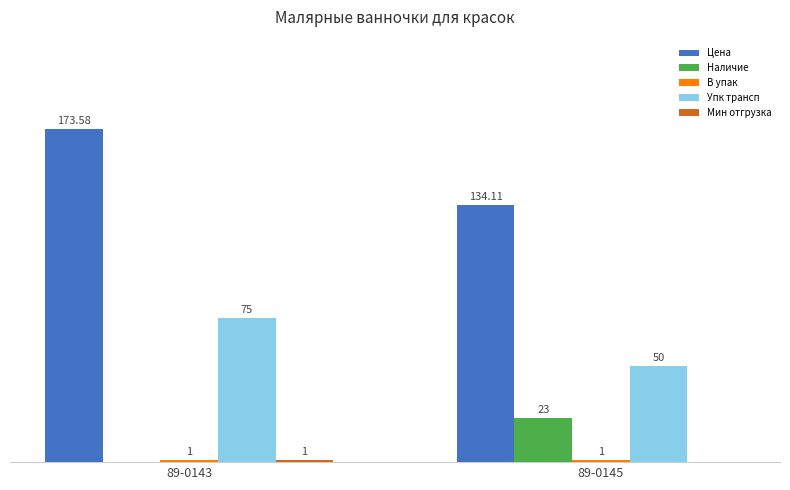

Which series changed the most between 89-0143 and 89-0145?

Цена